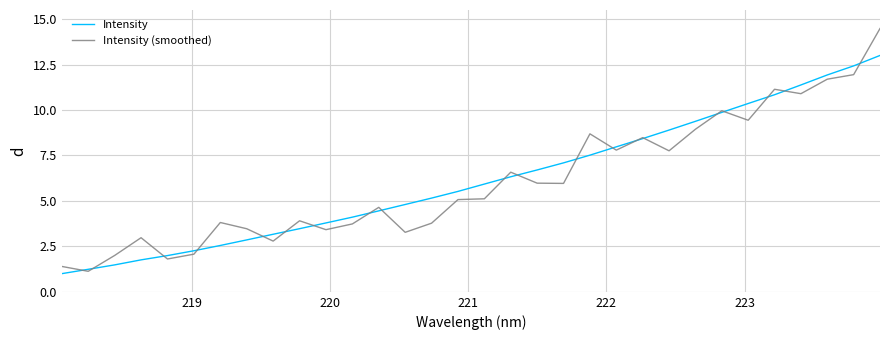

Rank the series by their maximum value, from lowest to highest.

Intensity, Intensity (smoothed)